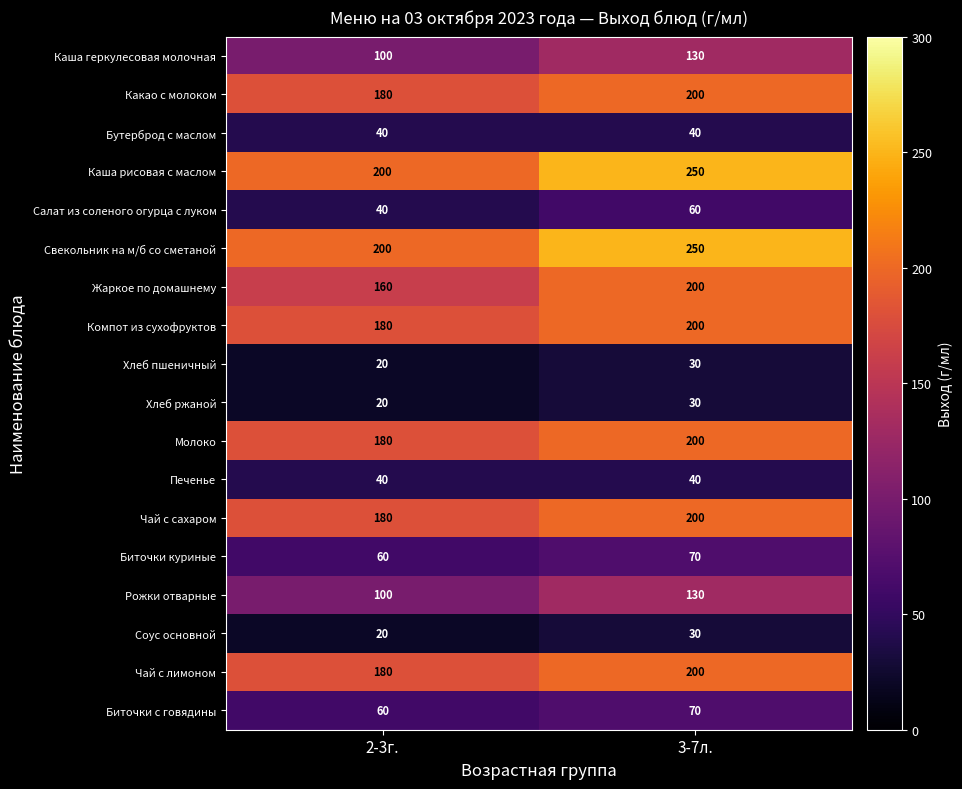

At which category is the sum across all series the highest?

3-7л.